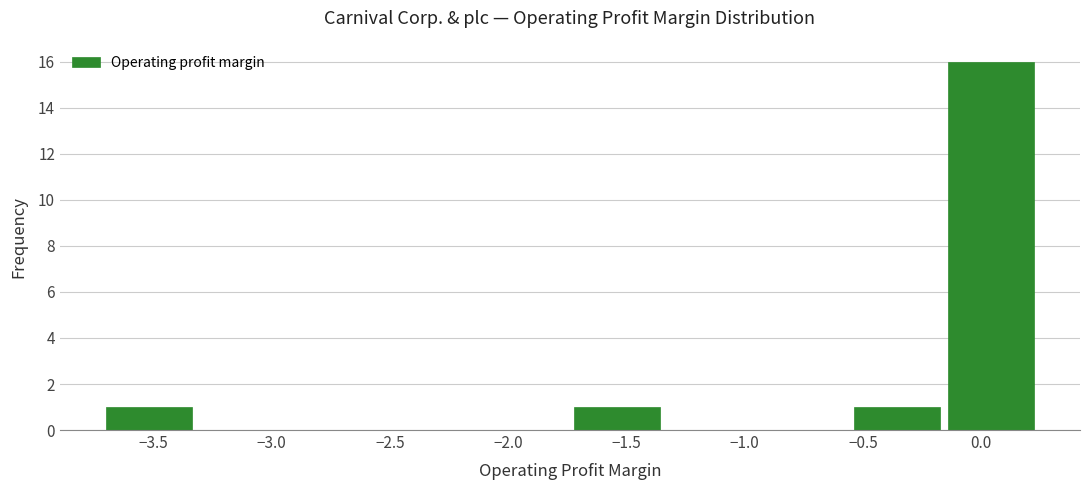

How tall is the bar that spans -1.75 to -1.35 on the x-axis? Neither the bar edges nor the heights are printed on the chart, so give them approximately, as read against the axes.

1